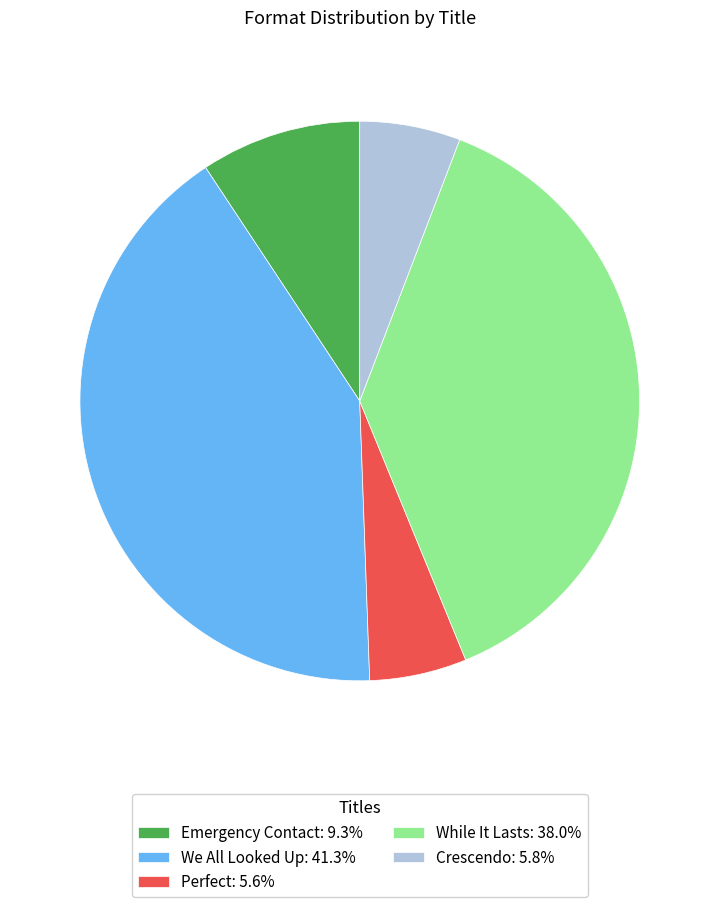

What is the ratio of the value at While It Lasts: 38.0% to the value at We All Looked Up: 41.3%?

0.9